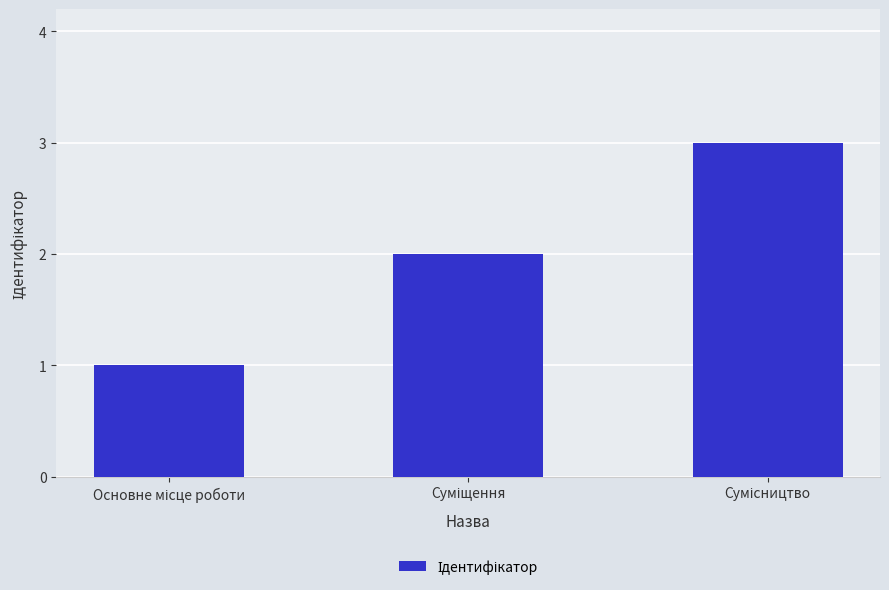

How many values are below 2?

1